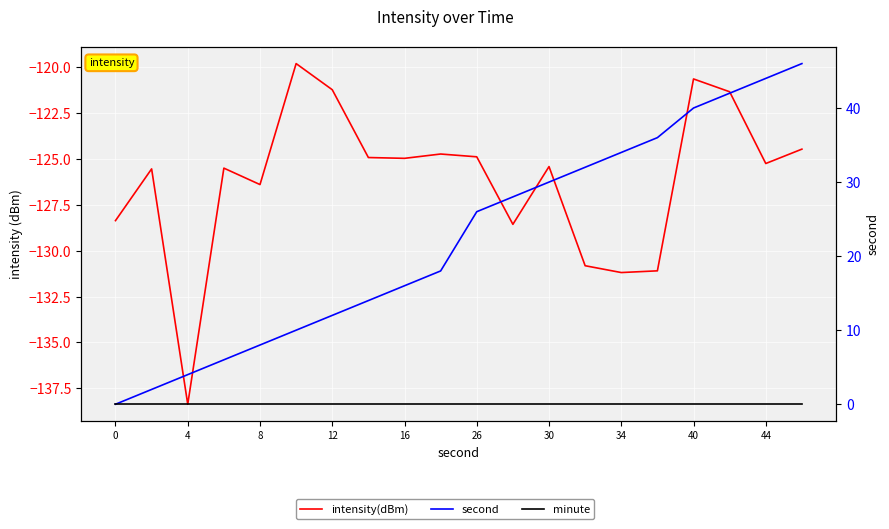

At 40, list the series in order from largest to smallest.

second, minute, intensity(dBm)